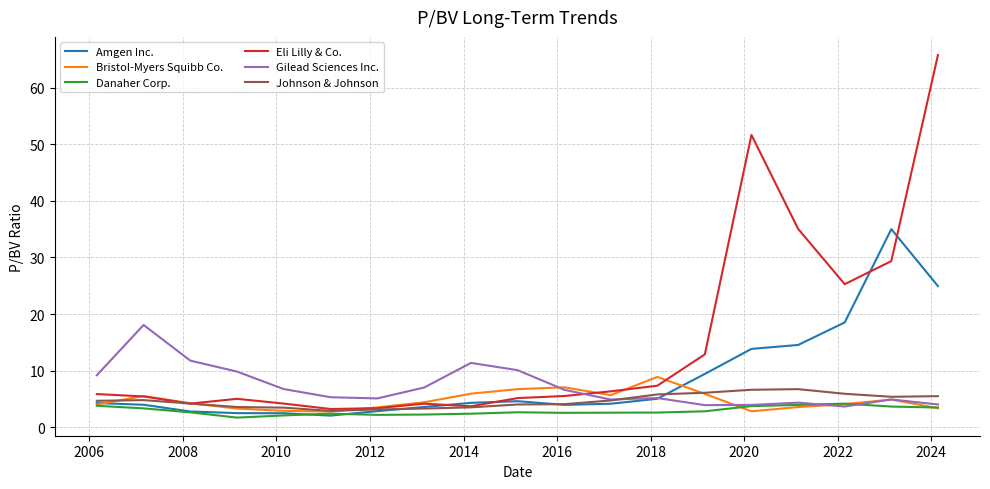

At how many categories does at least one series exceed 57?

1